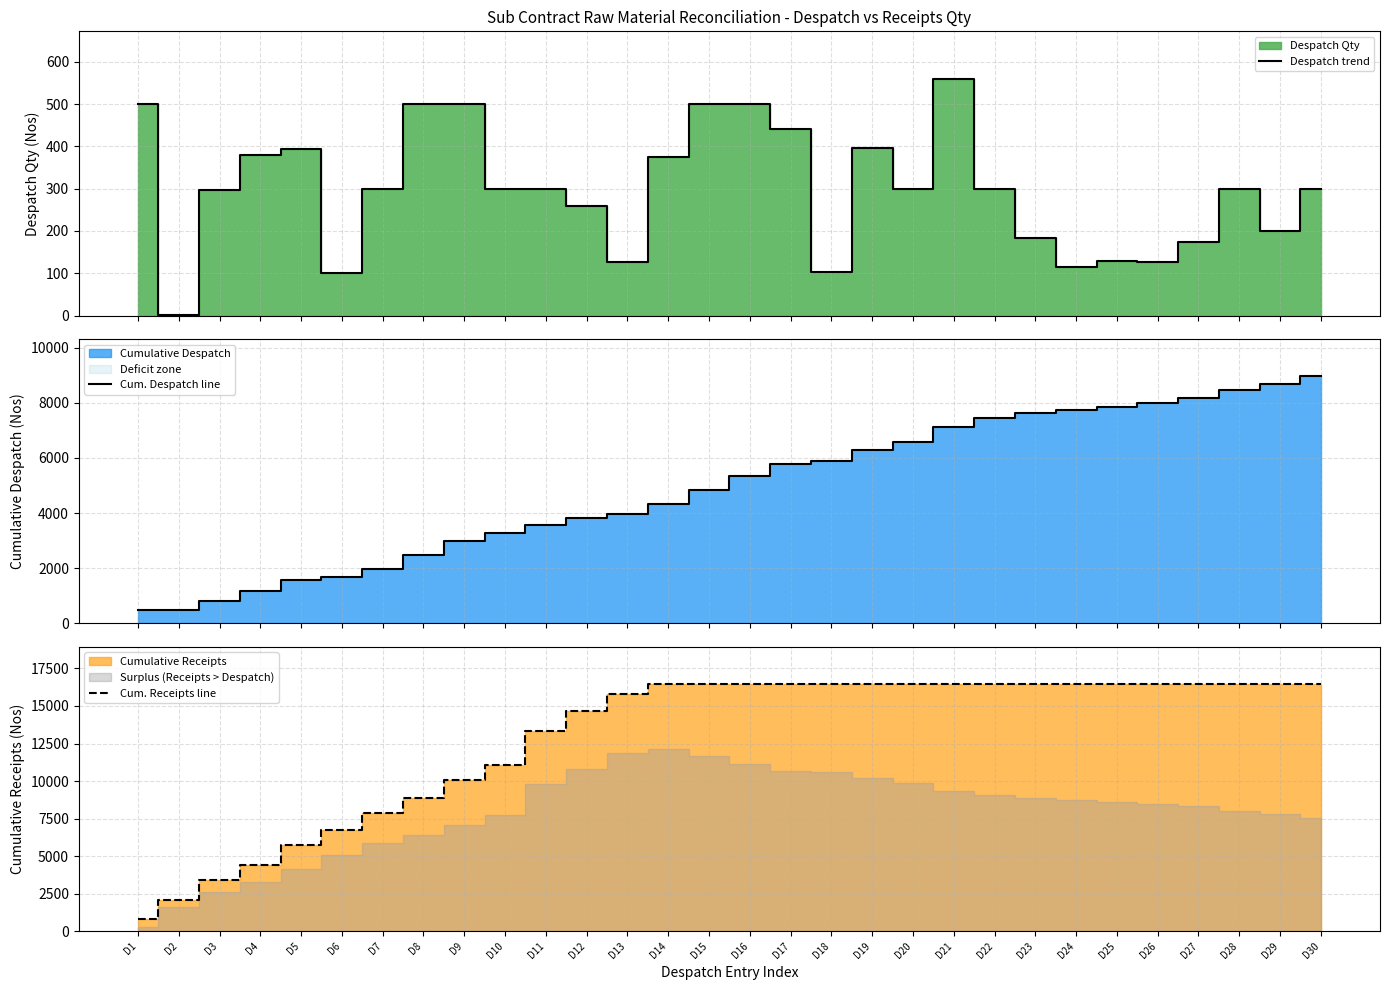

What is the difference between the maximum and minimum values in the Despatch trend series?

559